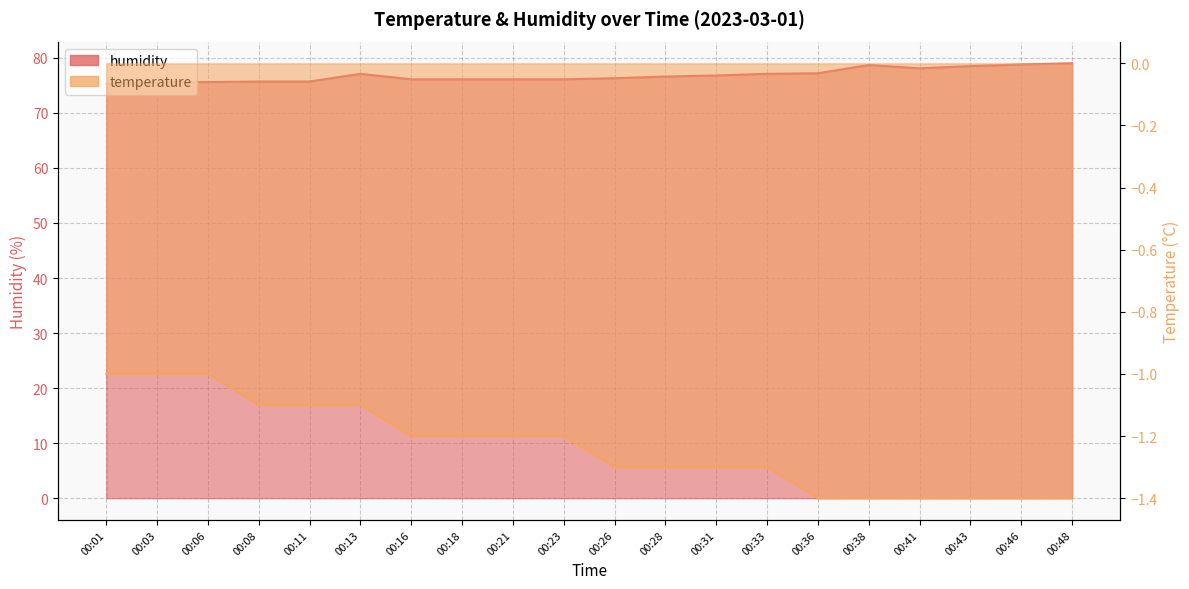

True or false: temperature and humidity intersect in this chart.

False